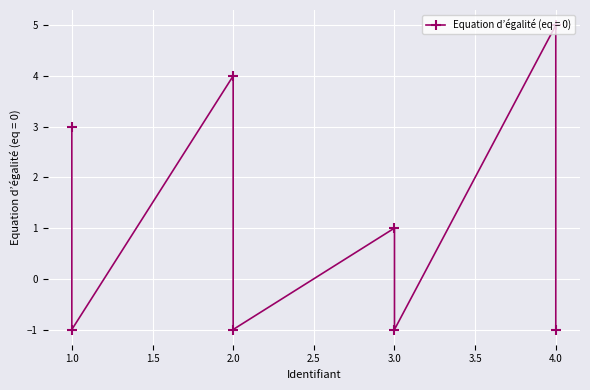

The chart shows a value of -1 at 3. True or false?

True